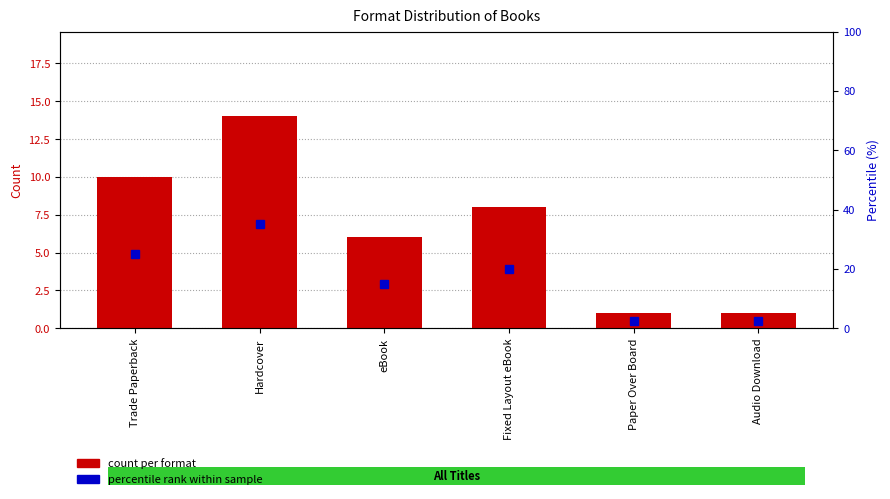

Reading left to right, what are all the values shown in this chart?

count per format: Trade Paperback=10.0	Hardcover=14.0	eBook=6.0	Fixed Layout eBook=8.0	Paper Over Board=1.0	Audio Download=1.0
percentile rank within sample: Trade Paperback=25.0	Hardcover=35.0	eBook=15.0	Fixed Layout eBook=20.0	Paper Over Board=2.5	Audio Download=2.5